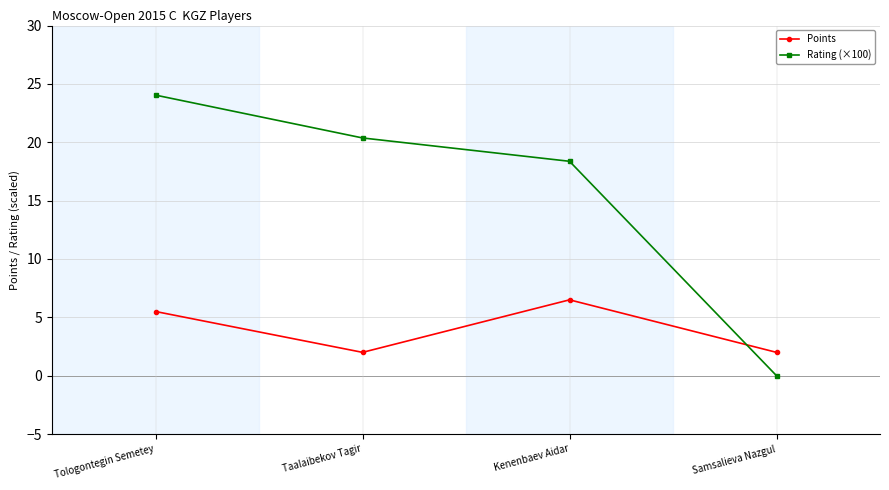

At which category is the sum across all series the highest?

Tologontegin Semetey